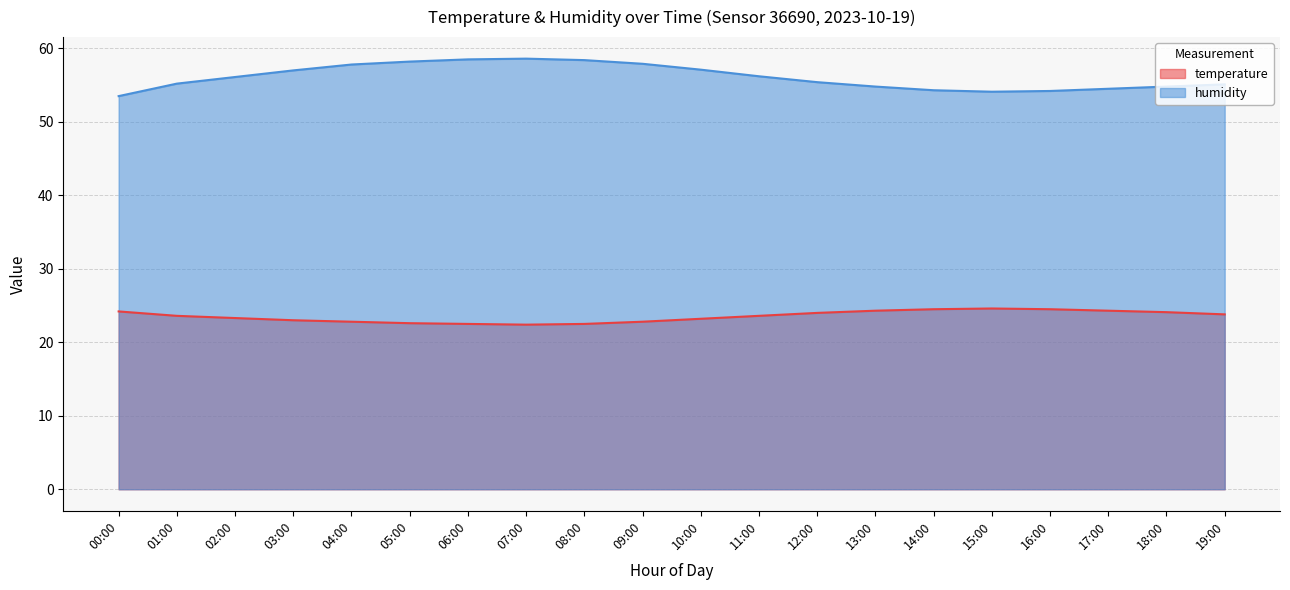

At which category is the sum across all series the highest?

06:00